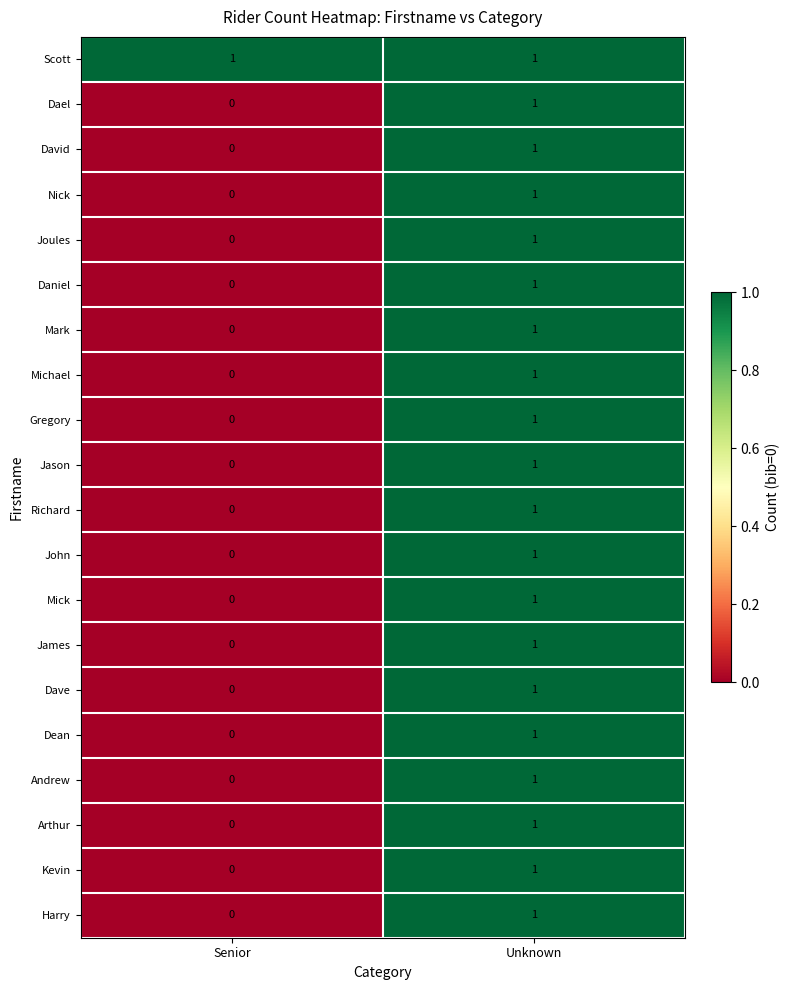

At which category is the sum across all series the highest?

Unknown